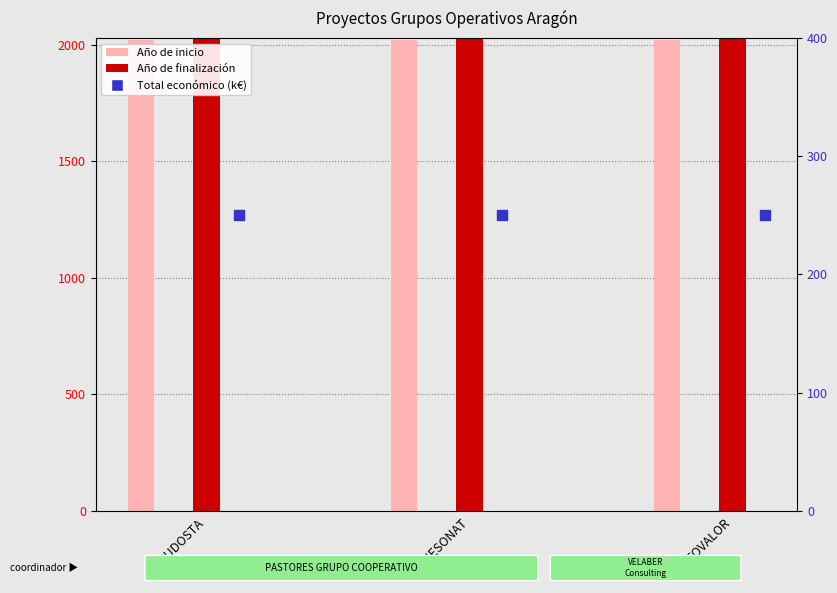

Which series has the largest total across all categories?

Año de finalización